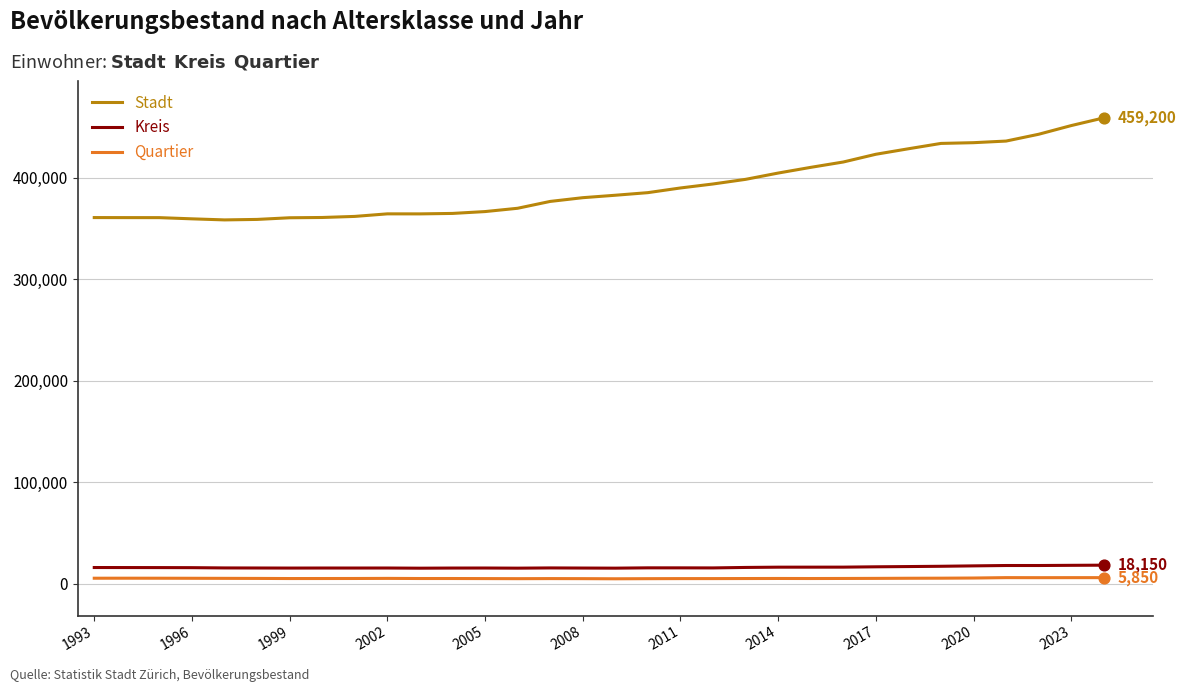

At how many categories does at least one series exceed 102102?

32